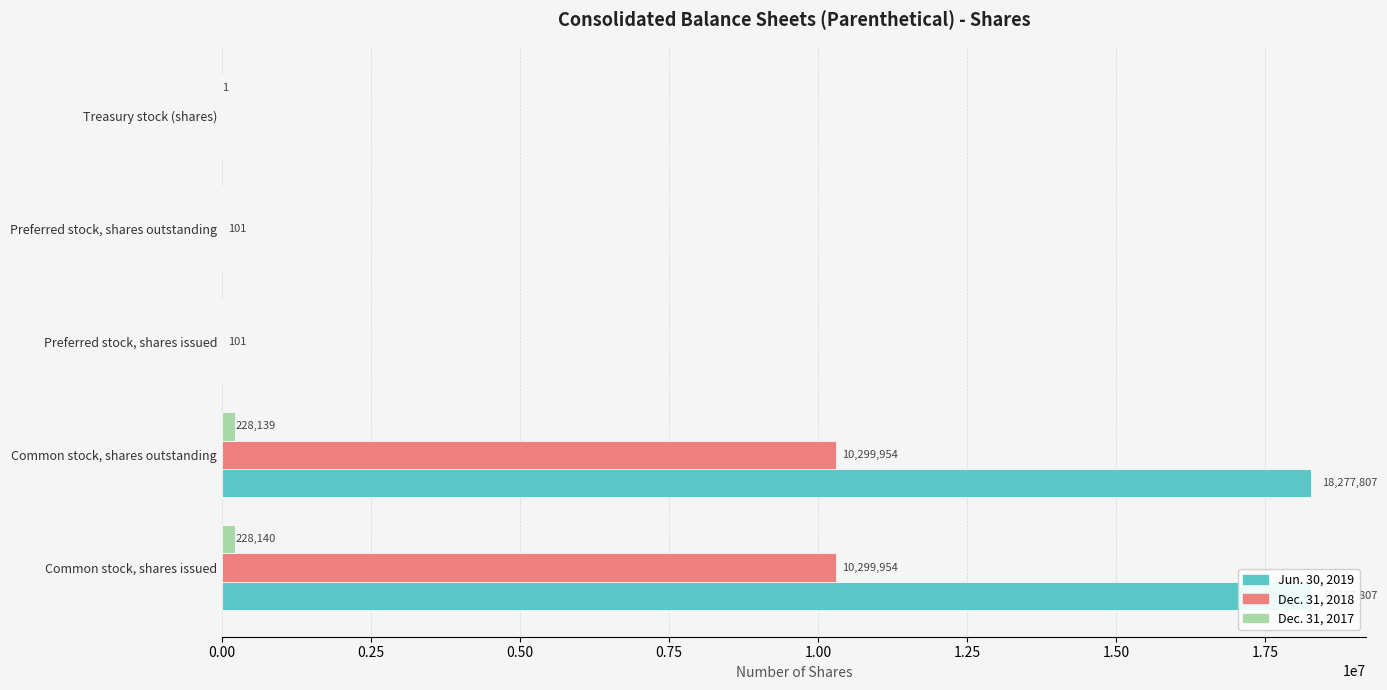

How many bars are there in total?

15